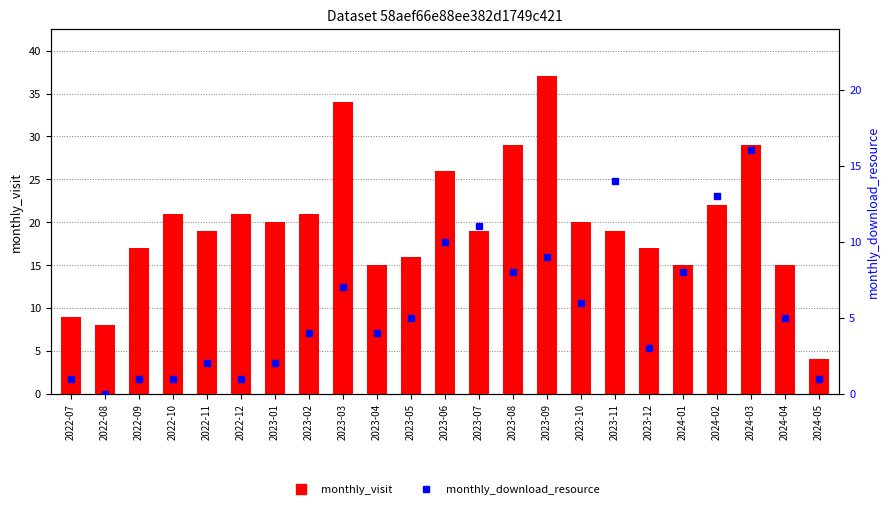

What is the difference between the highest and lowest values at 2022-11?

17